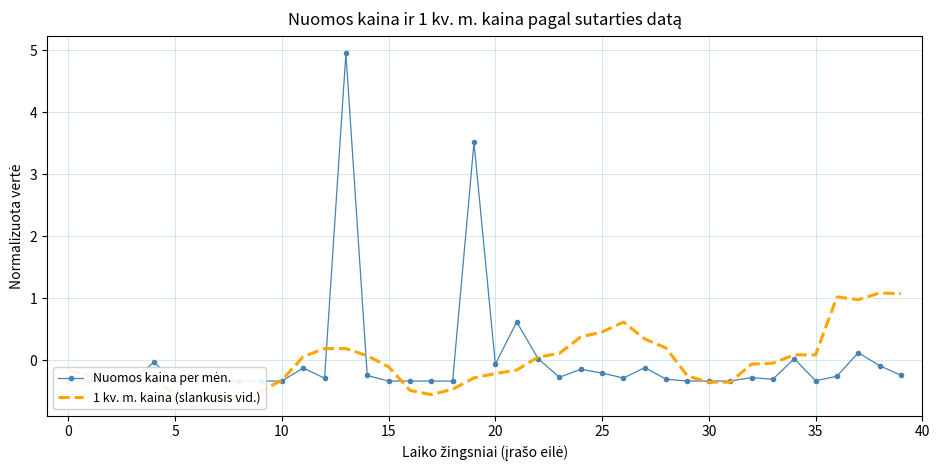

Where is Nuomos kaina per mėn. nearest to the value 2?

21